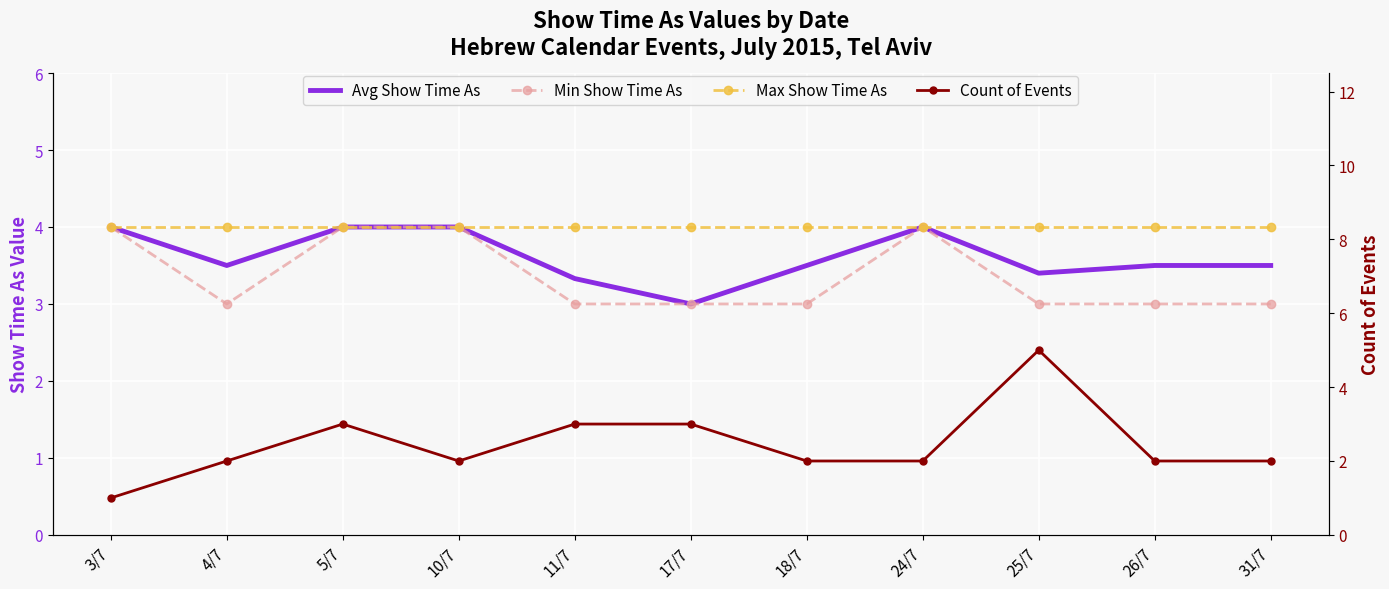

What is the minimum value for Avg Show Time As?

3.0